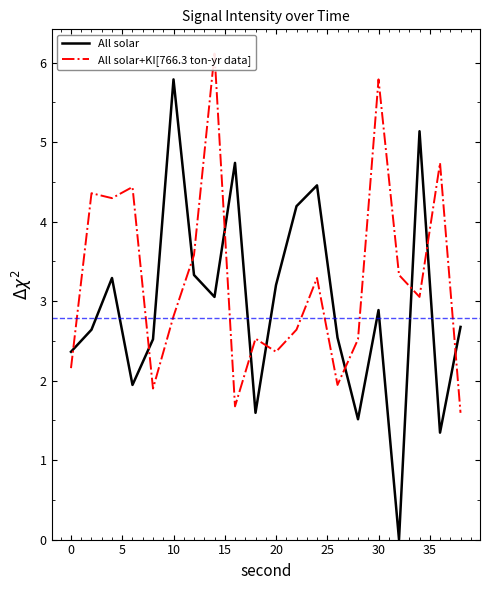

What is the highest value of the All solar series?

5.8